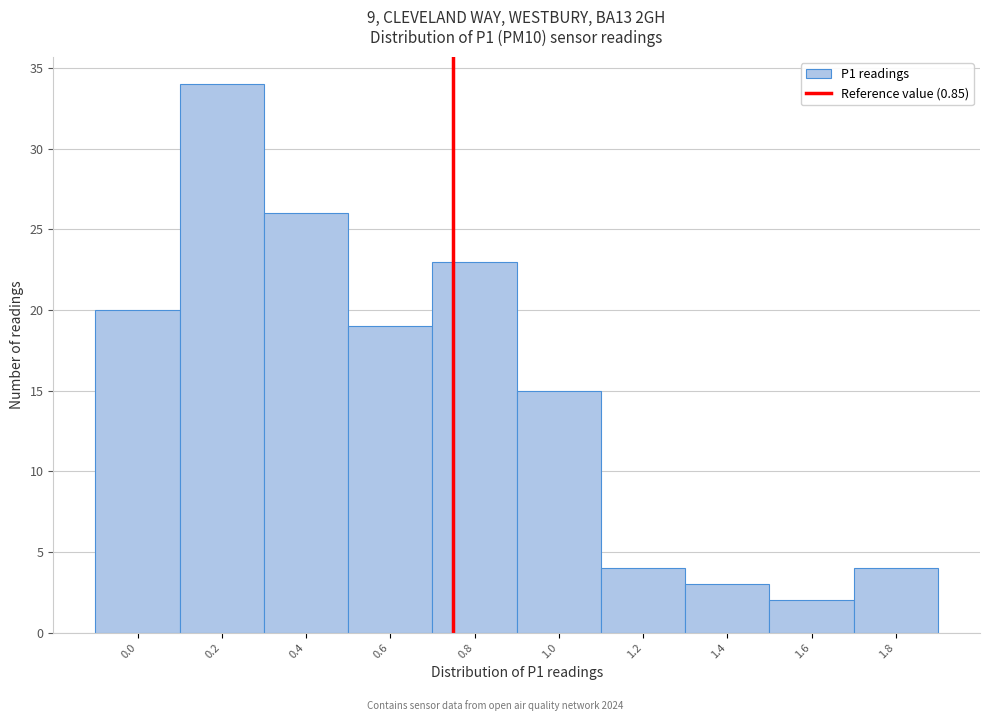

Reading left to right, list all the values displayed in this chart.

0.0=20	0.2=34	0.4=26	0.6=19	0.8=23	1.0=15	1.2=4	1.4=3	1.6=2	1.8=4